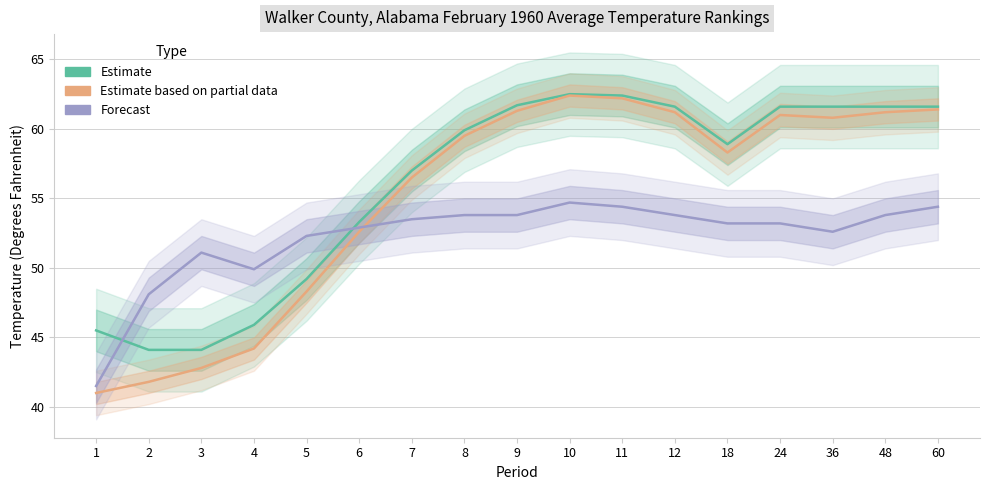

How many lines are shown in the chart?

3